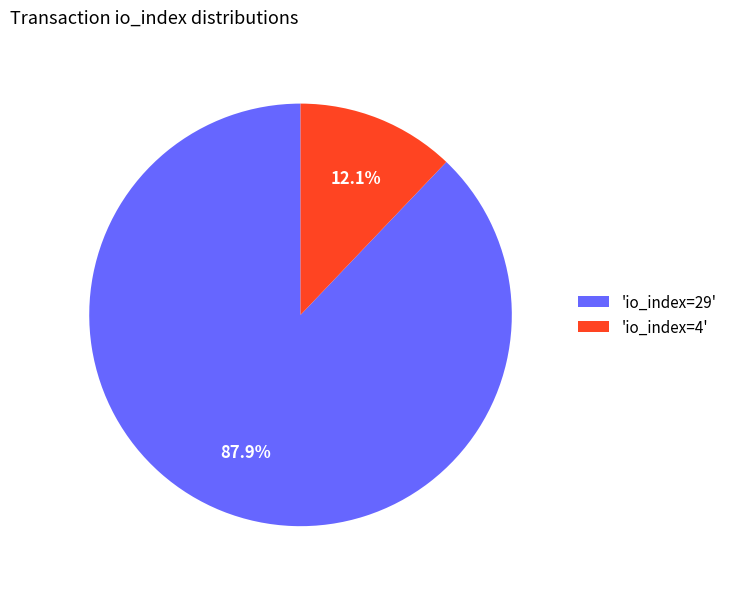

Which has a higher value, 'io_index=4' or 'io_index=29'?

'io_index=29'